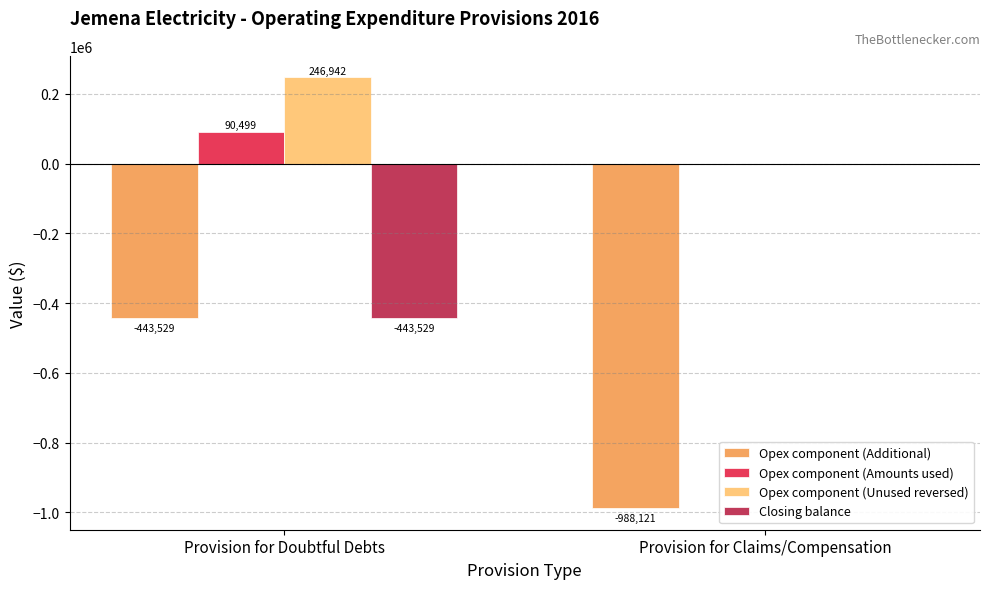

Which series changed the most between Provision for Doubtful Debts and Provision for Claims/Compensation?

Opex component (Additional)